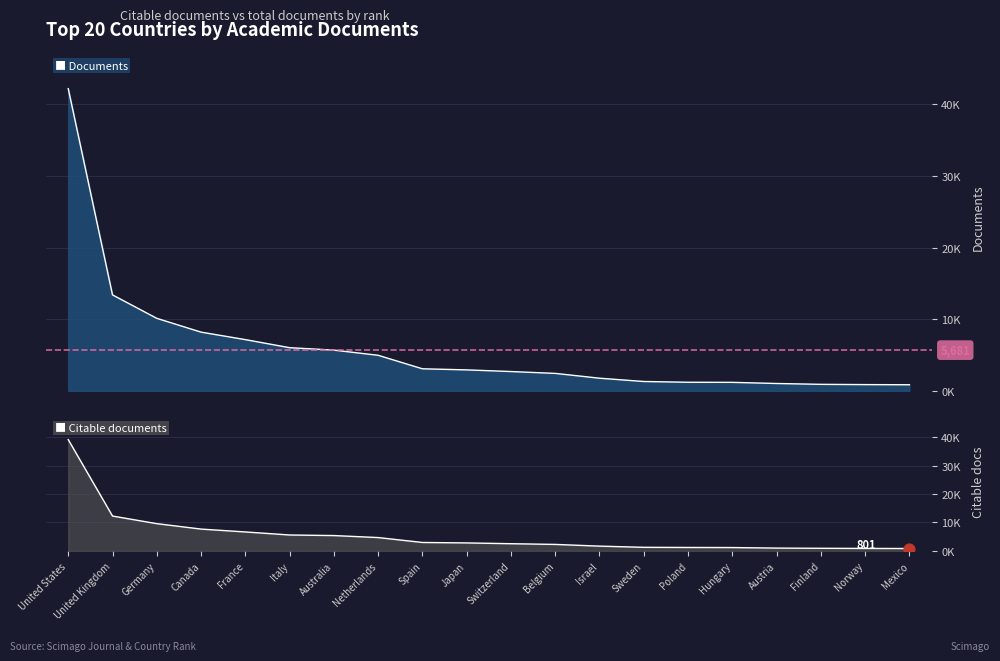

What is the total value across all series at Sweden?

2525